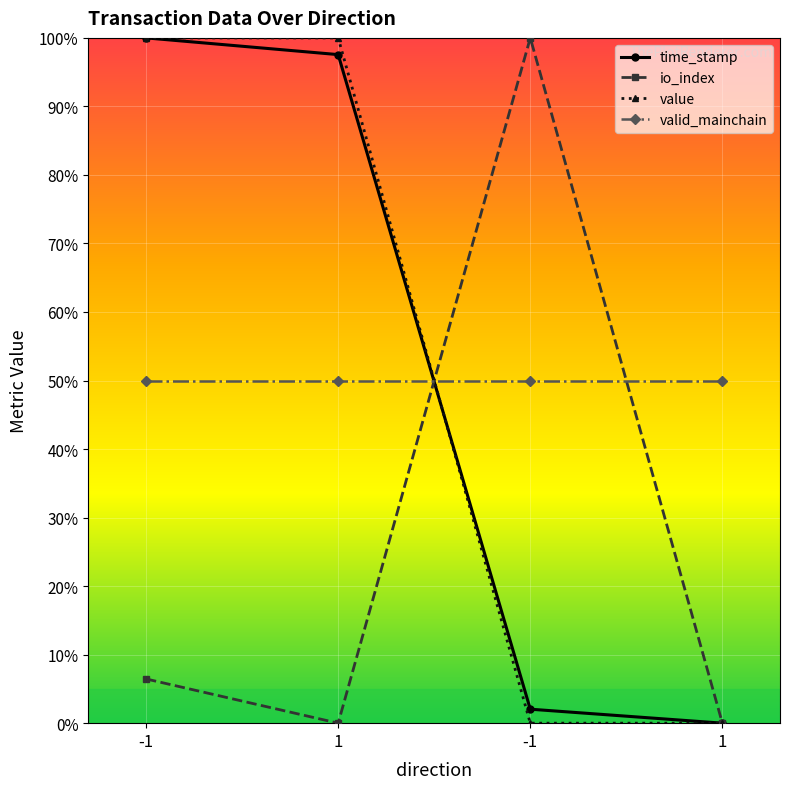

What are all the series names shown in the legend?

time_stamp, io_index, value, valid_mainchain